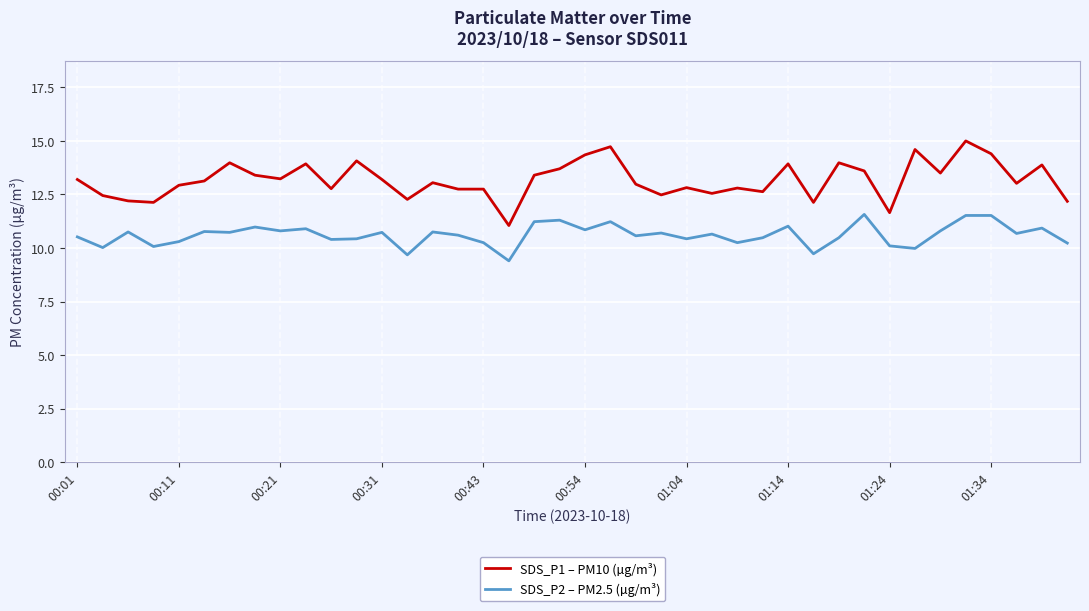

What is the difference between the maximum and minimum values in the SDS_P2 – PM2.5 (µg/m³) series?

2.2